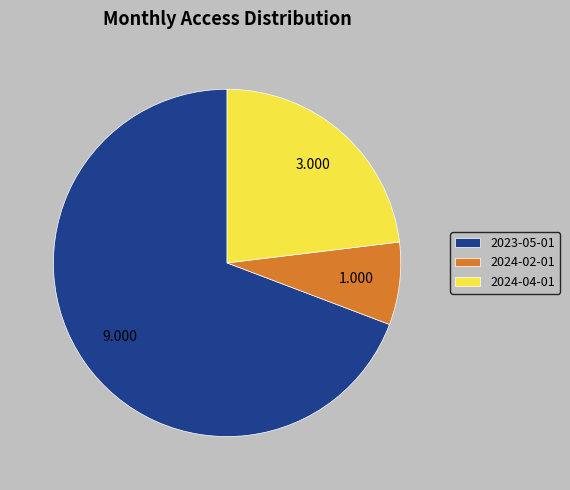

Is 2023-05-01 the majority of the pie?

Yes